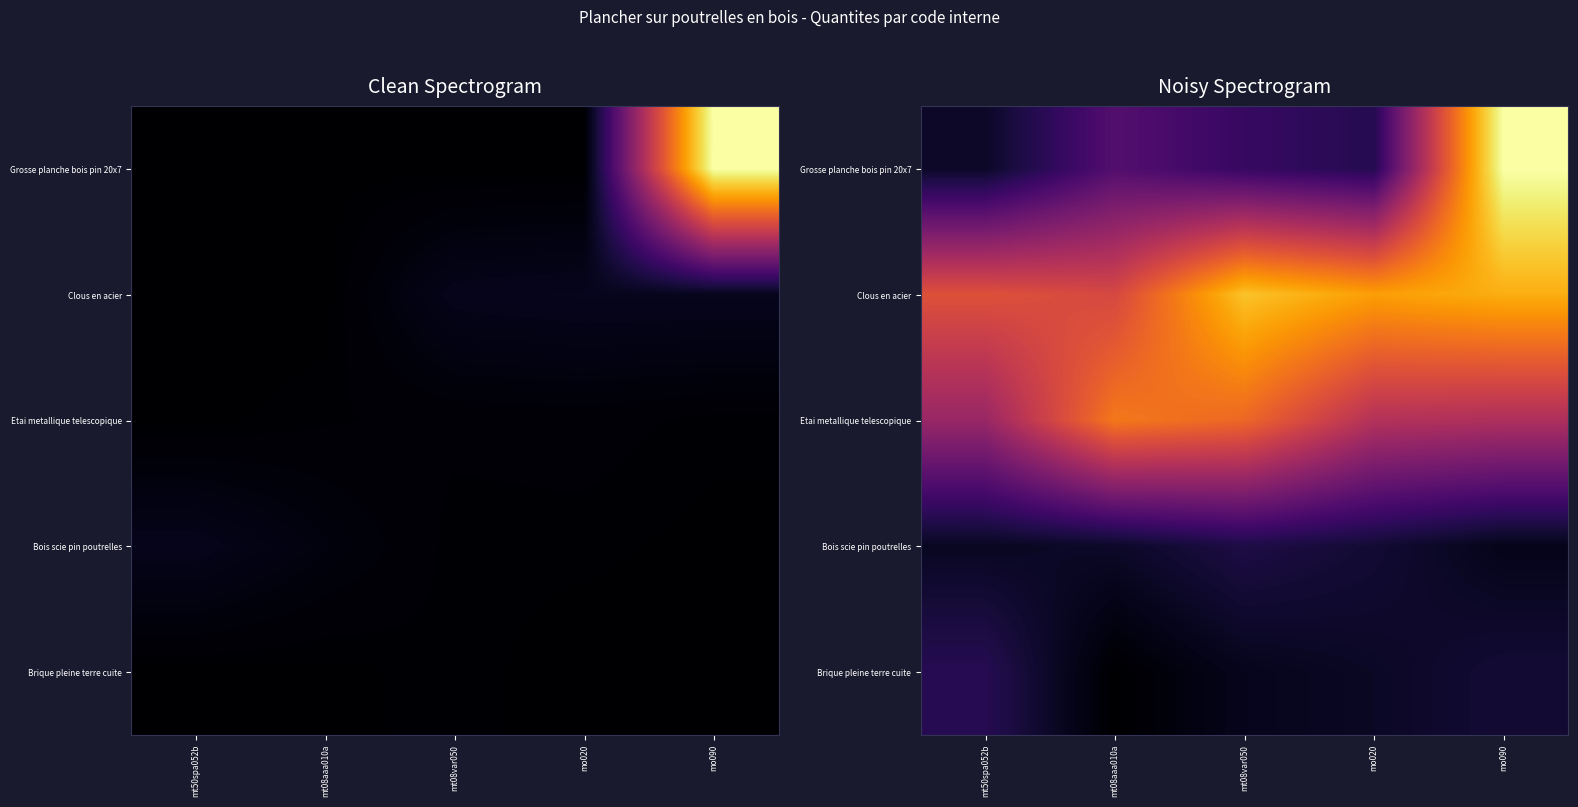

Between mt50spa052b and mt08var050, which is larger?

mt08var050